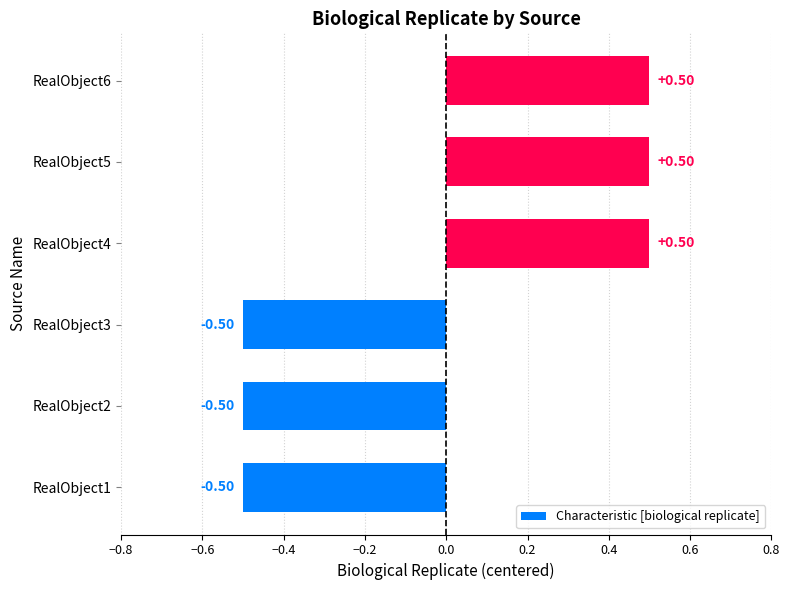

What is the change in value from RealObject3 to RealObject5?

+1.0